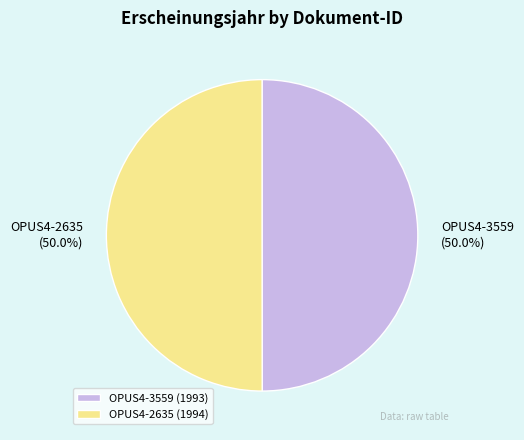

What is the ratio of the value at OPUS4-2635 to the value at OPUS4-3559?

1.0